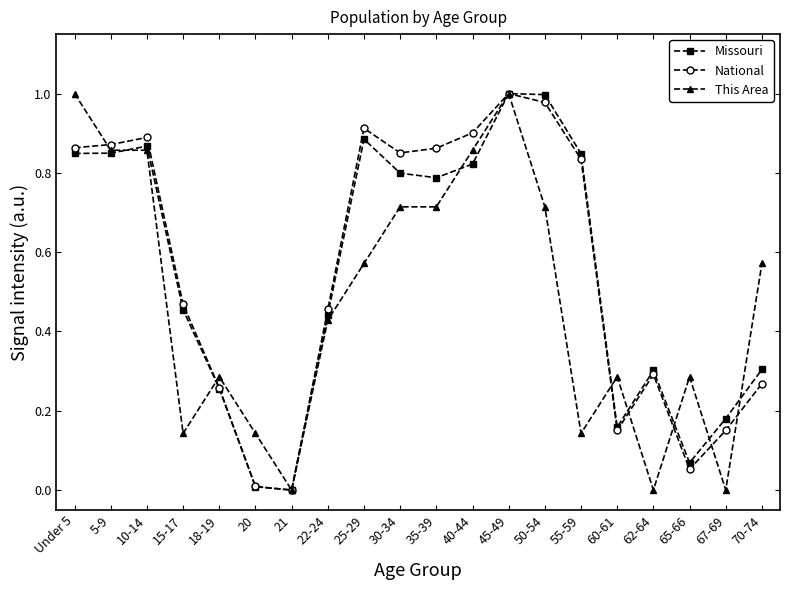

What is the total value across all series at 30-34?

2.4